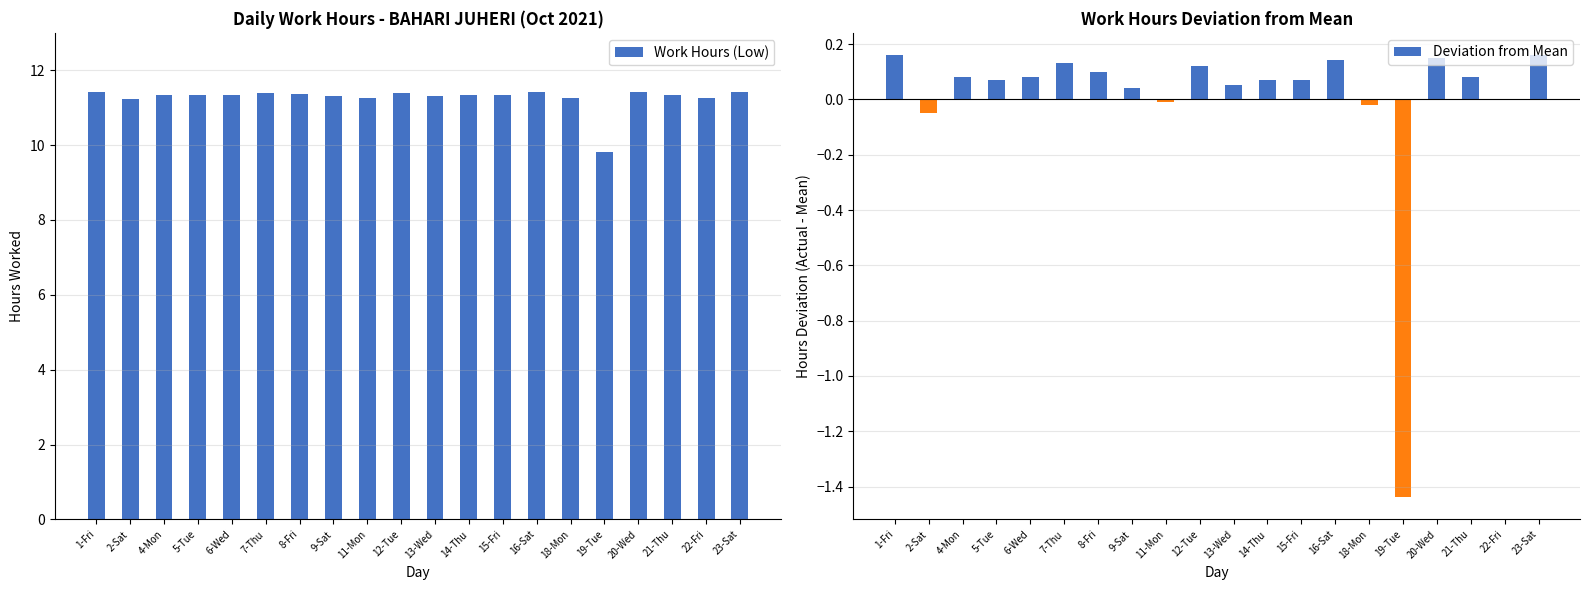

Which series has the largest total across all categories?

Work Hours (Low)